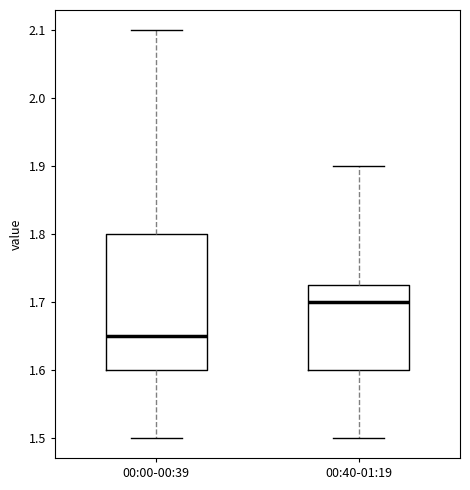

Where is the upper edge of the box for 00:40-01:19 on the y-axis? The values are not printed on the chart, so give them approximately, as read against the axis.

1.73